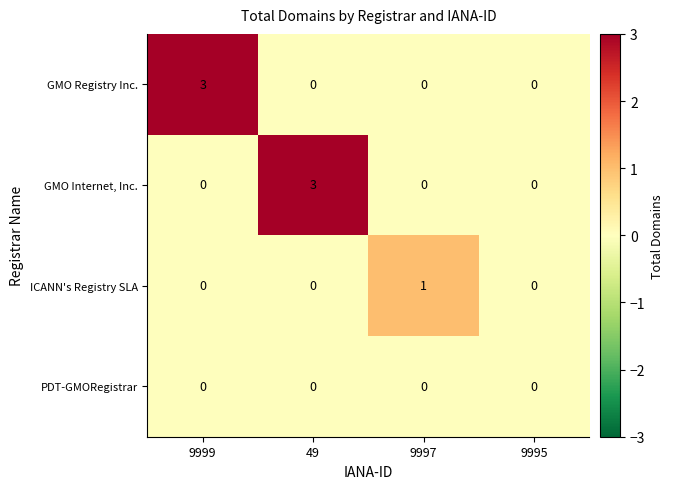

What is the total value across all series at 9999?

3